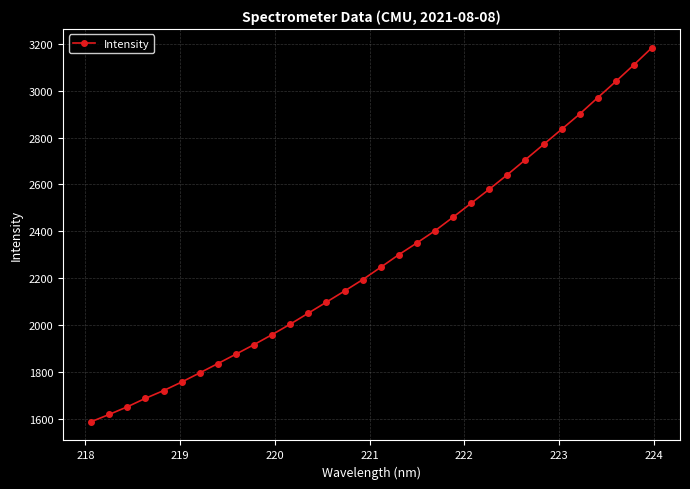

What is the greatest value displayed?

3182.8